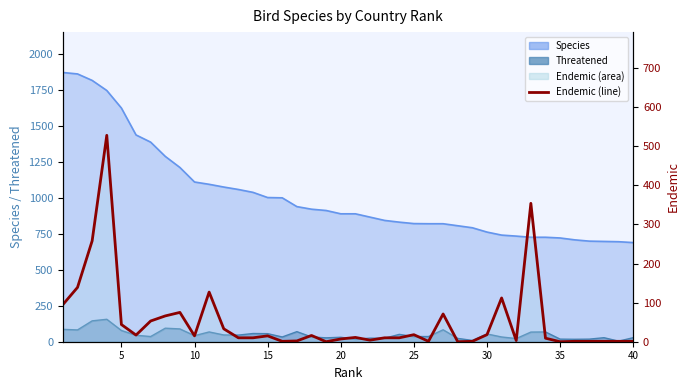

How many values exceed 11?

19